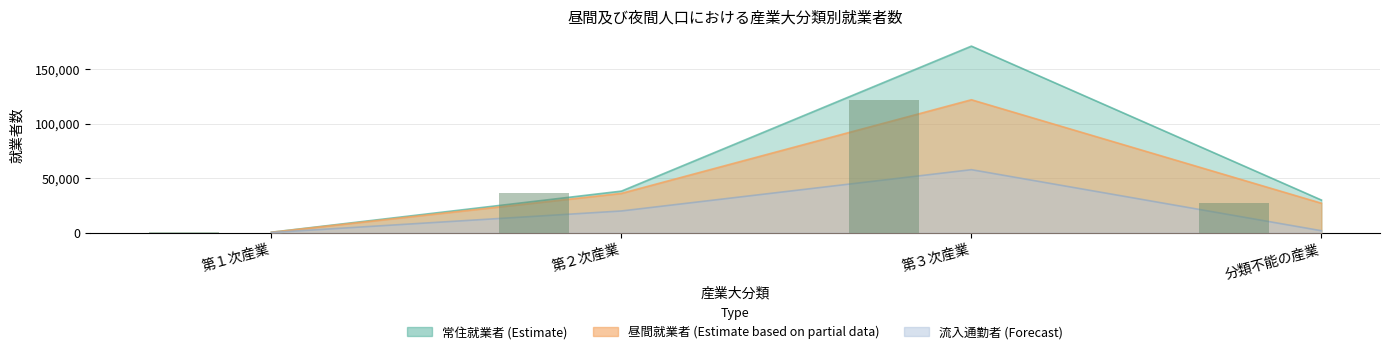

Rank the categories by value from lowest to highest.

第１次産業, 分類不能の産業, 第２次産業, 第３次産業